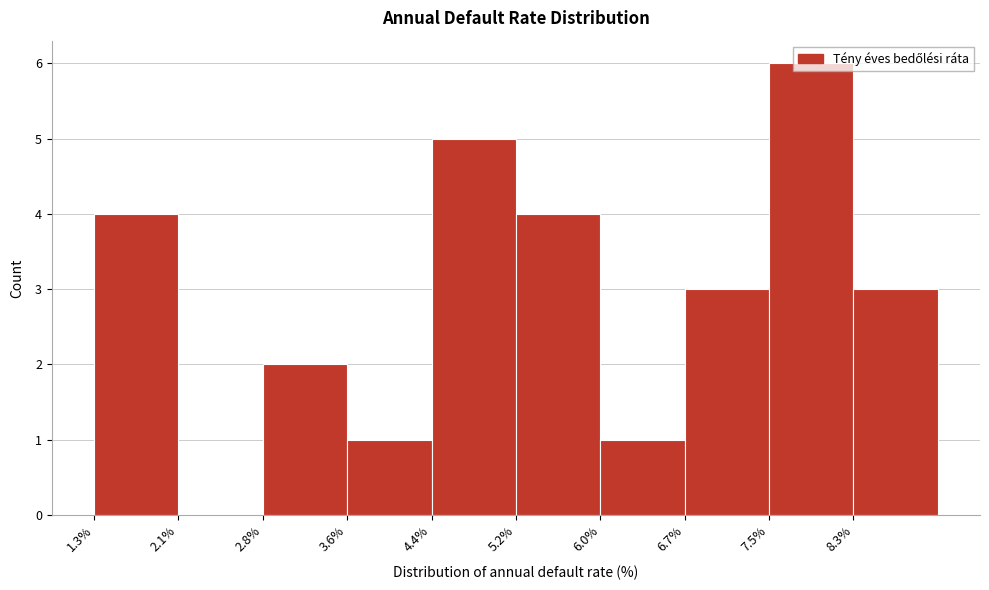

Over which range of the x-axis is the bar tallest?

7.5 to 8.3